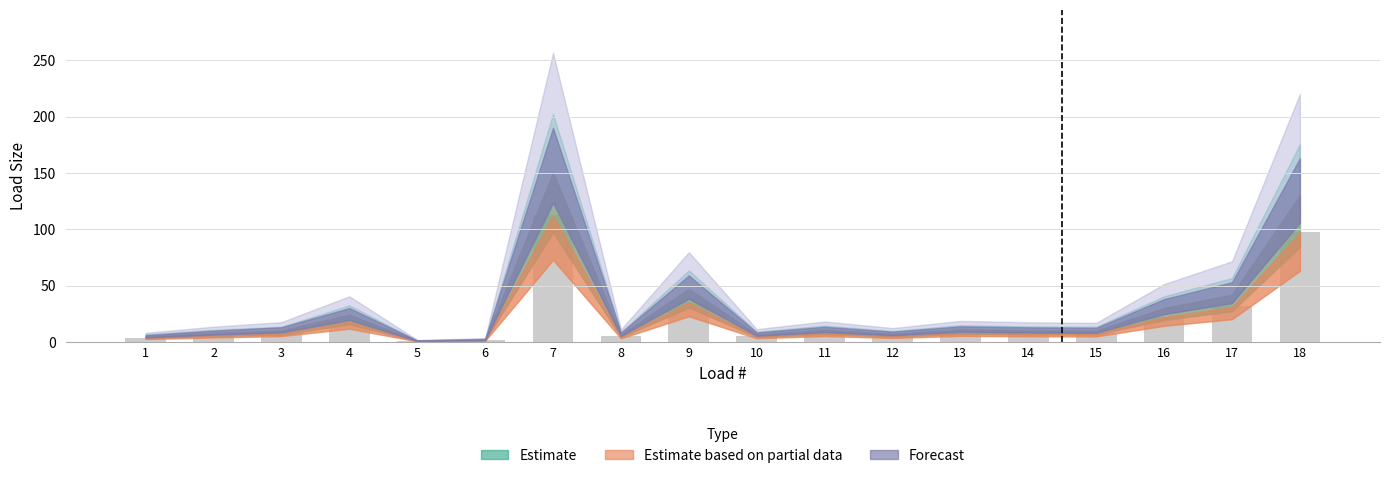

Does the chart contain stacked bars?

No